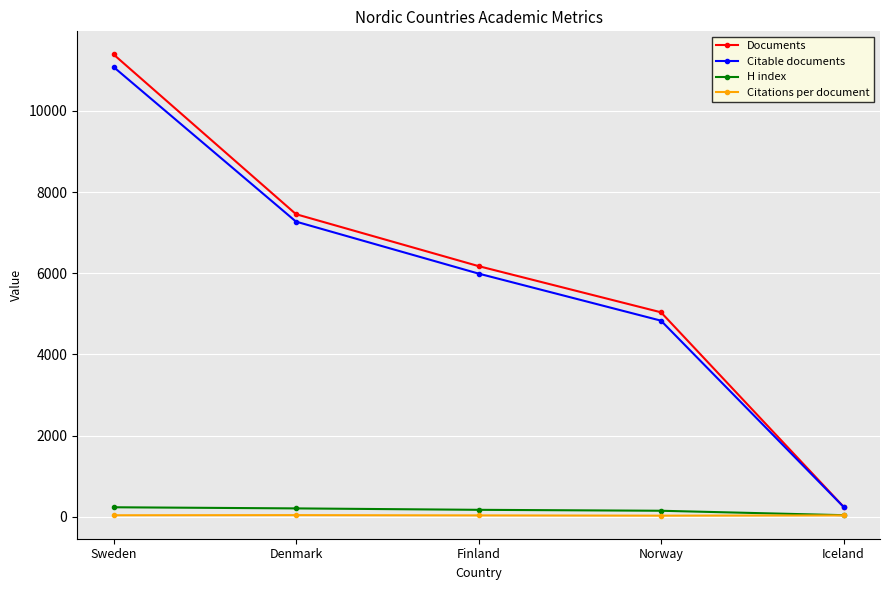

The Citations per document series shows 42.1 at Denmark. True or false?

True